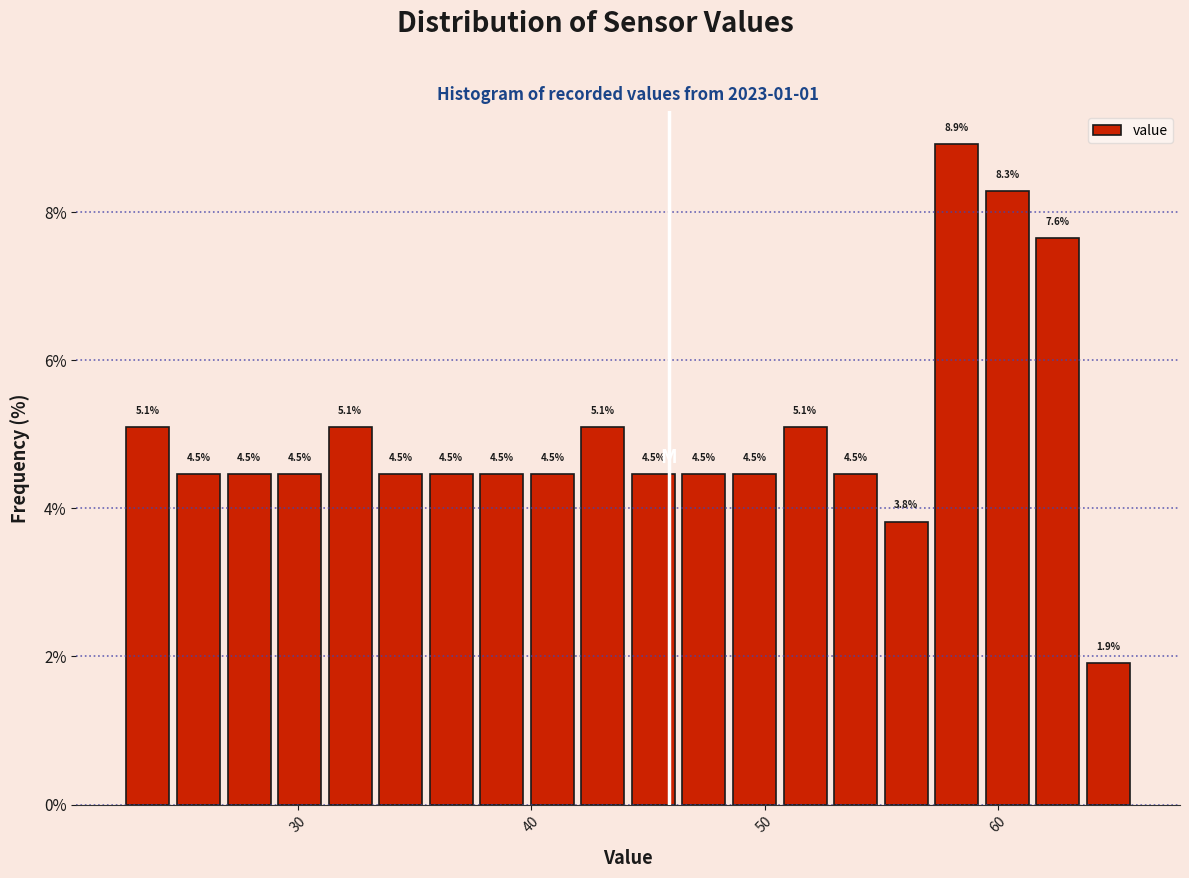

Around what value on the x-axis is the tallest bar? Give the approximate position of its centre, as read against the axis.

58